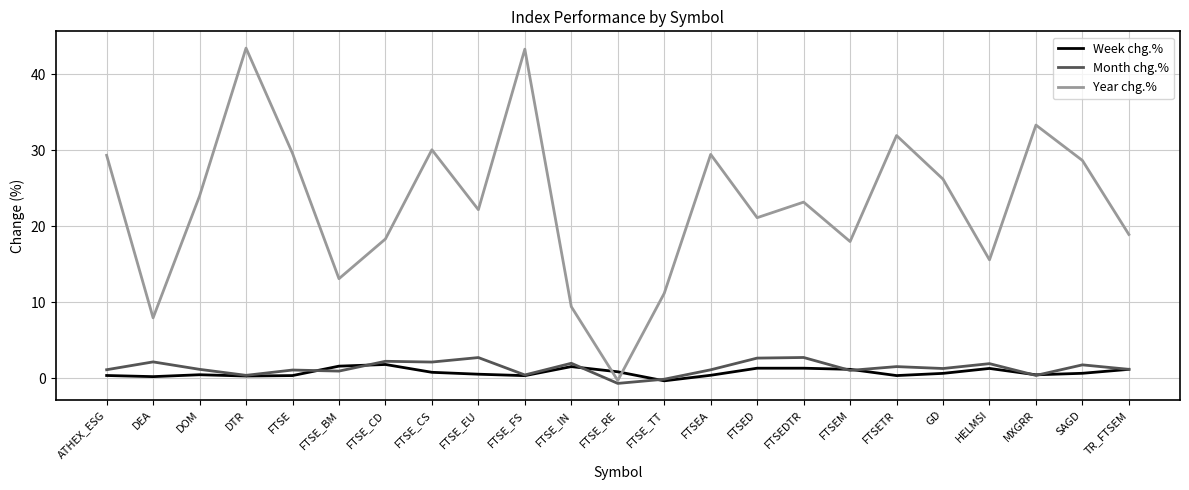

Which series has the widest spread of values?

Year chg.%